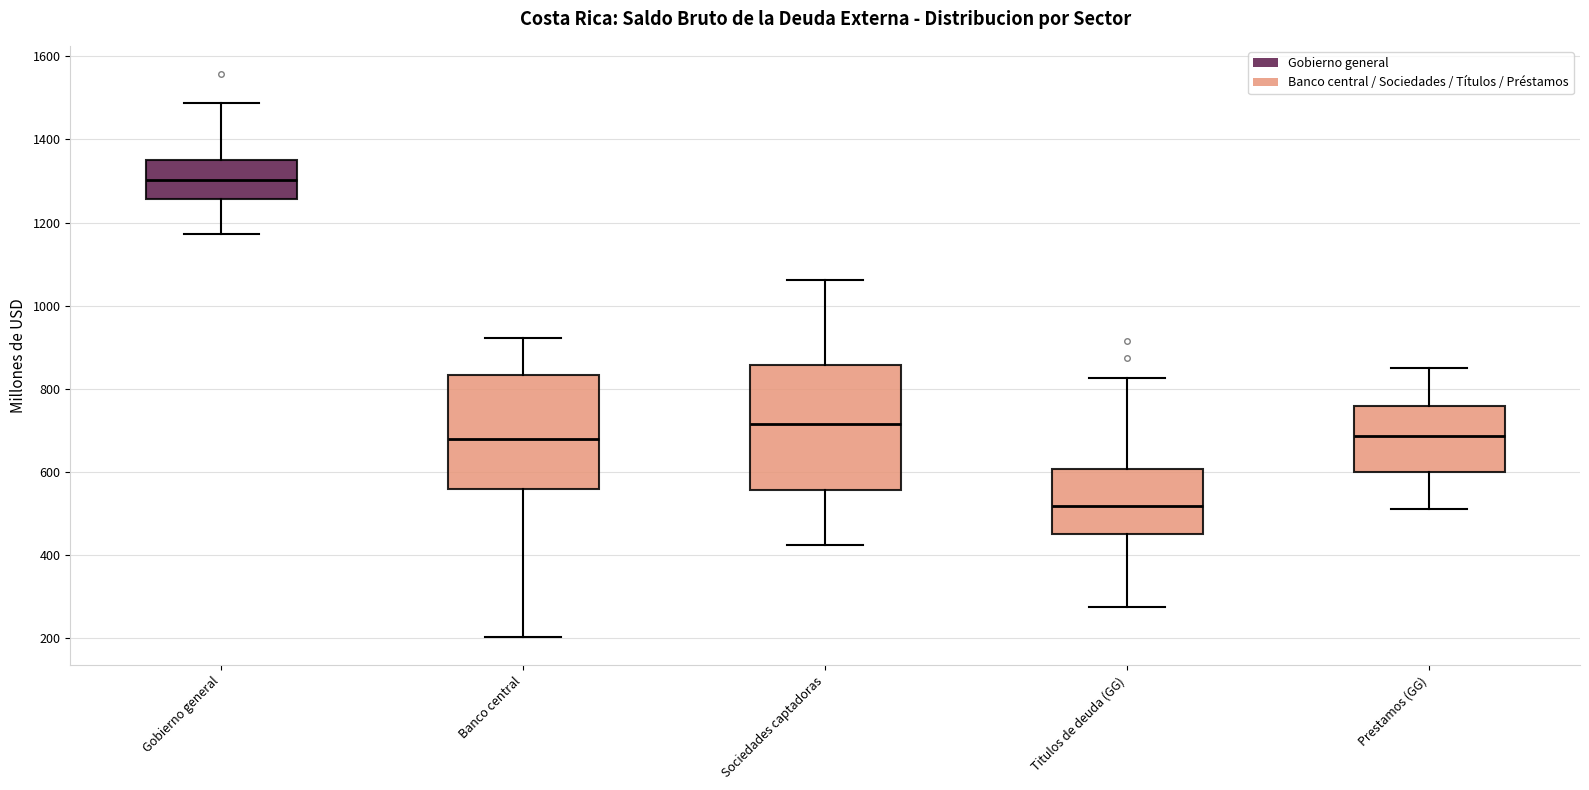

Reading left to right, transcribe this box plot: for each box, give where its median line is, the range the box spans, and where its two whiskers end, as read against the y-axis. The values are not printed on the chart, so give them approximately, as read against the axis.

Gobierno general: median 1300, box 1260 to 1360, whiskers 1180 to 1480
Banco central: median 680, box 560 to 840, whiskers 200 to 920
Sociedades captadoras: median 720, box 560 to 860, whiskers 420 to 1060
Titulos de deuda (GG): median 520, box 460 to 600, whiskers 280 to 820
Prestamos (GG): median 680, box 600 to 760, whiskers 520 to 840